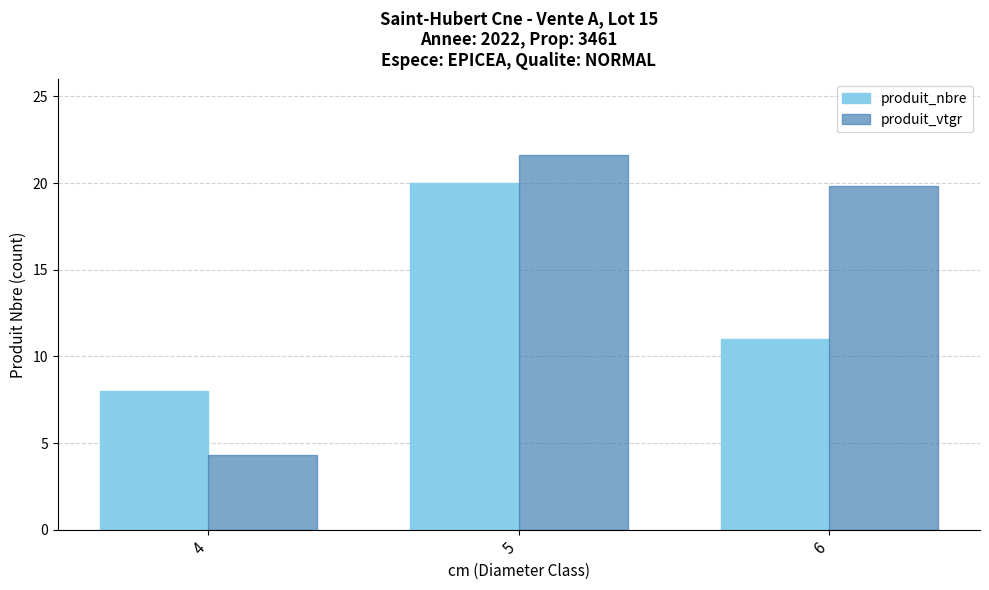

At which label is produit_nbre closest to 14?

6